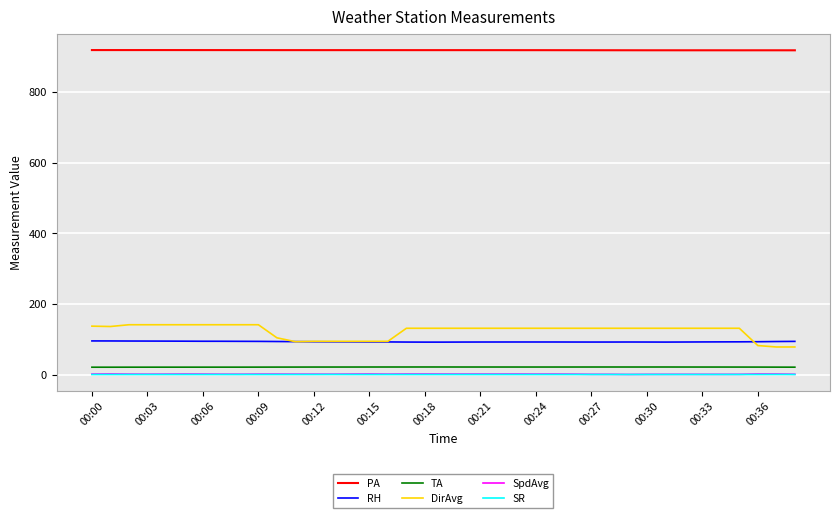

What is the difference between the second highest and second lowest values in the PA series?

0.7